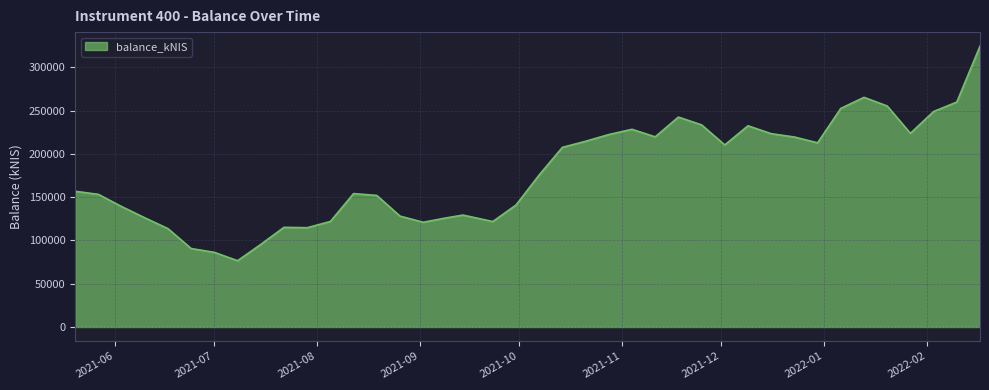

What is the greatest value displayed?

324381.7